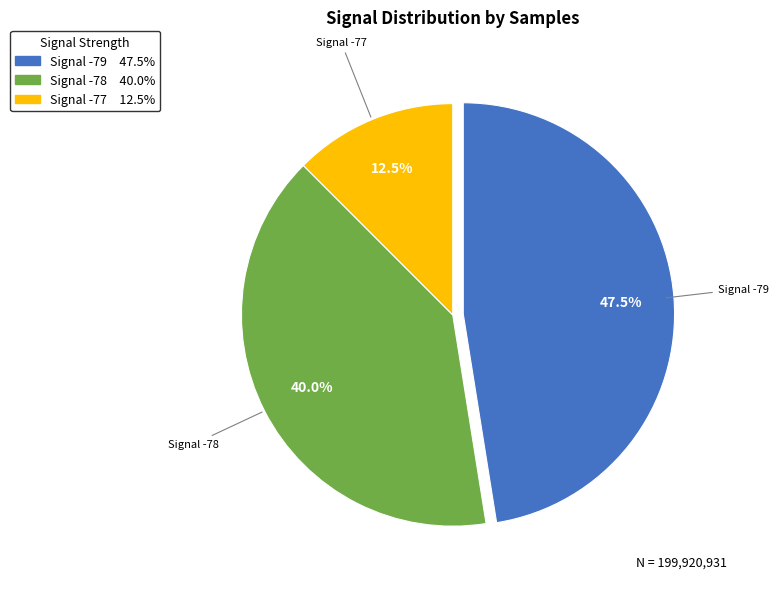

Is there a majority slice in this chart?

No